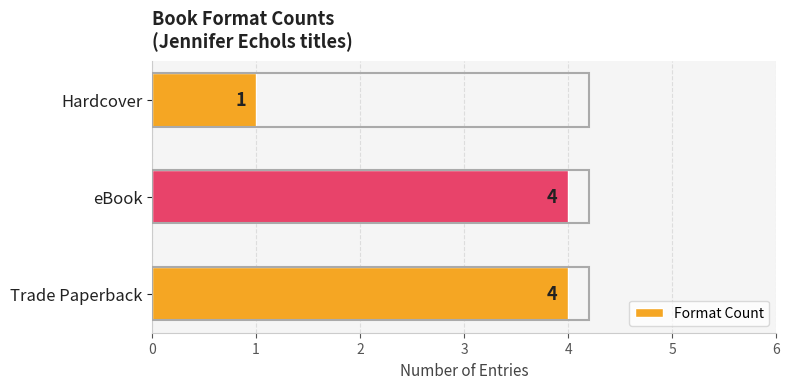

Which has a higher value, Hardcover or Trade Paperback?

Trade Paperback